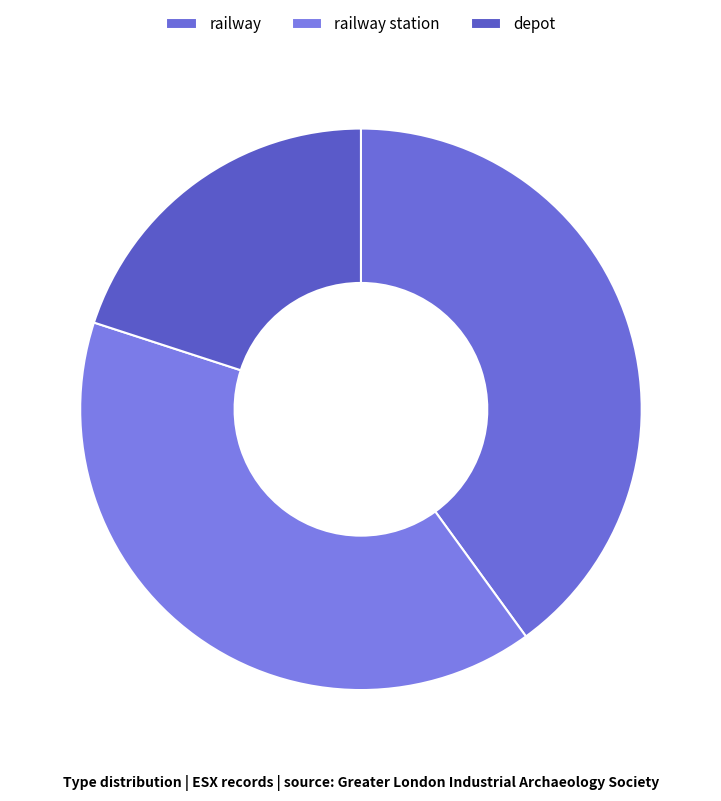

Between depot and railway station, which is larger?

railway station